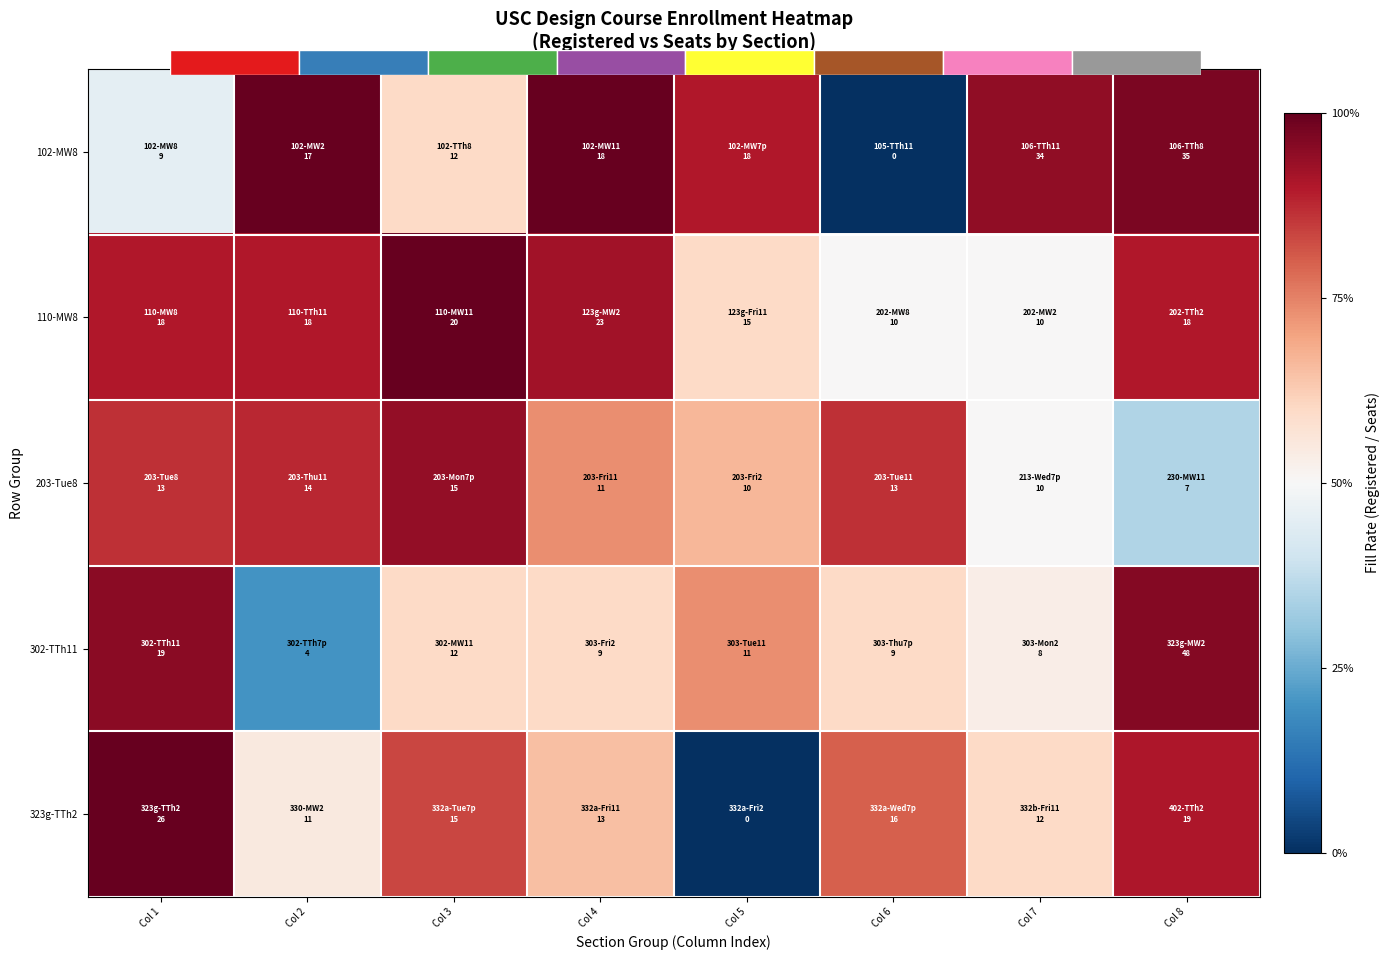

The 323g-TTh2 series shows 0.4 at Col 5. True or false?

False